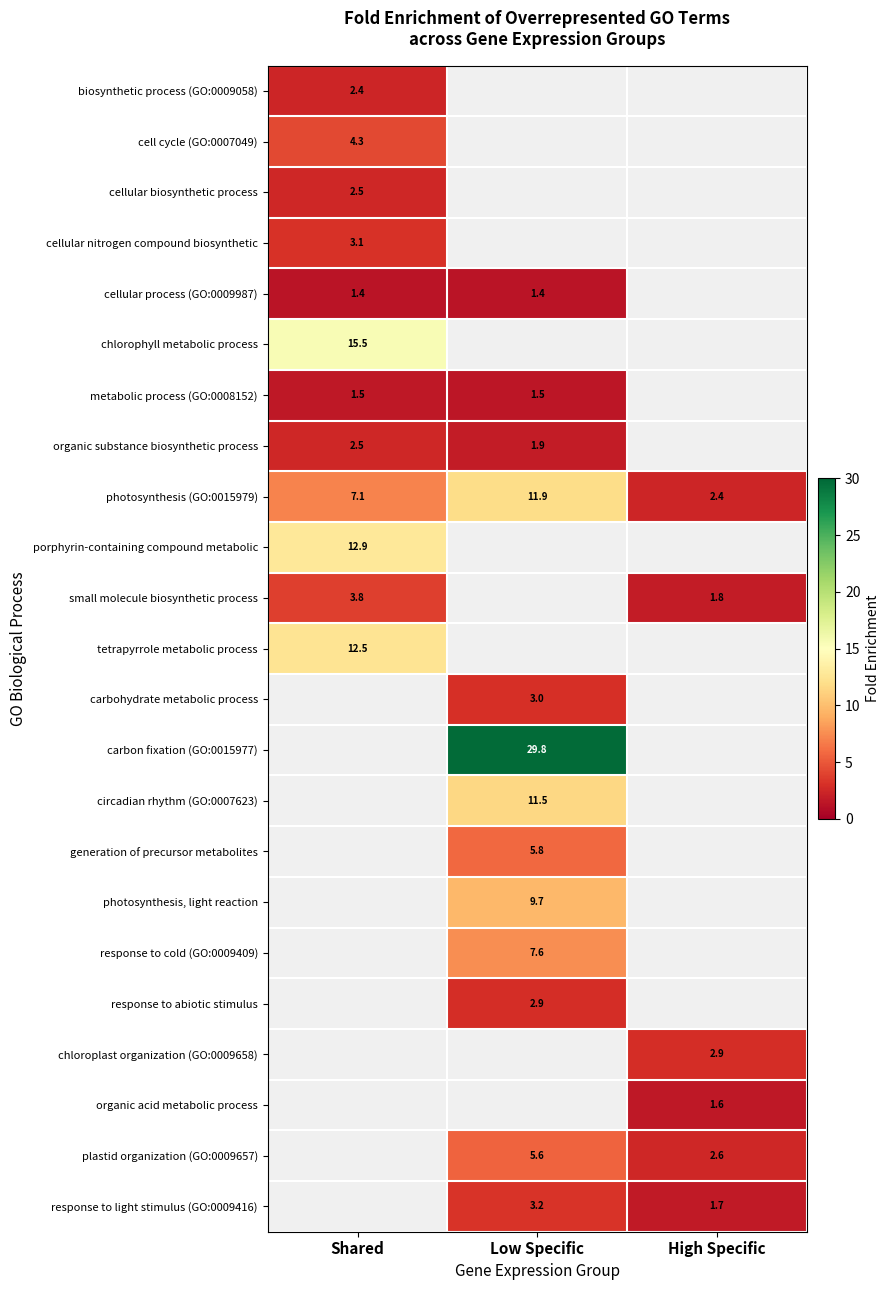

True or false: response to cold (GO:0009409) has a value of 13.0 at Low Specific.

False